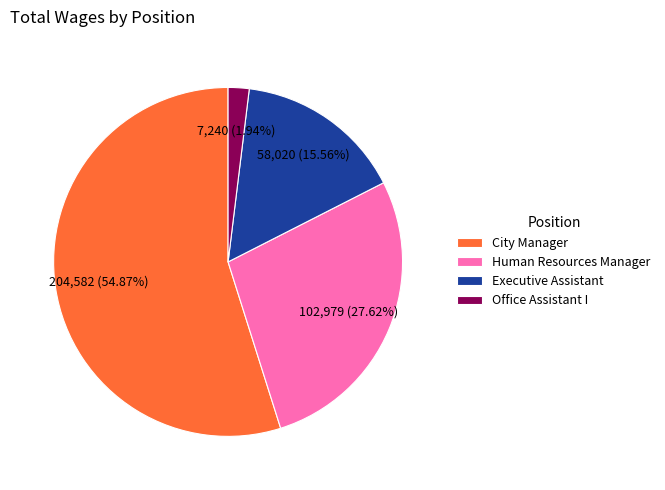

To the nearest percent, what is the difference between the largest and smallest slice percentages?

53%